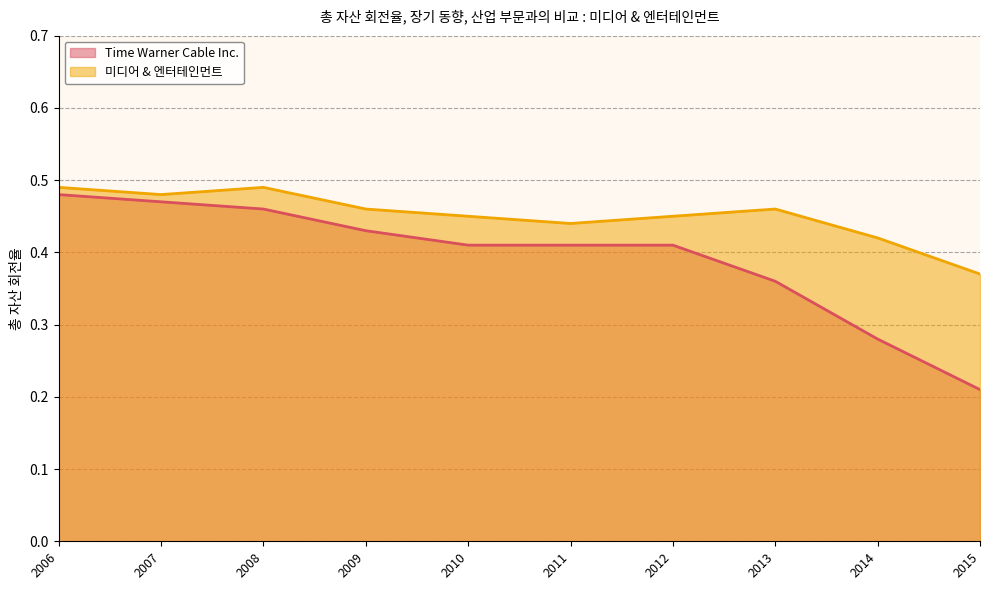

What is the value of the Time Warner Cable Inc. point at the 10th from the left?

0.2